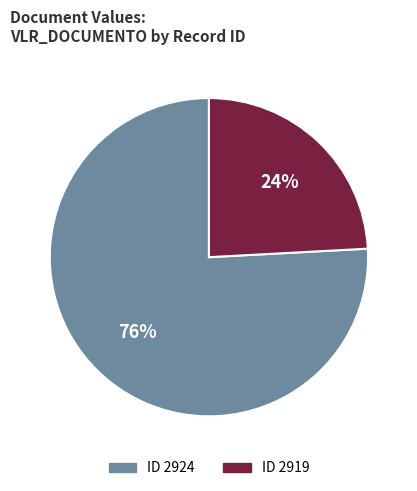

Is there any slice that represents more than half of the pie?

Yes